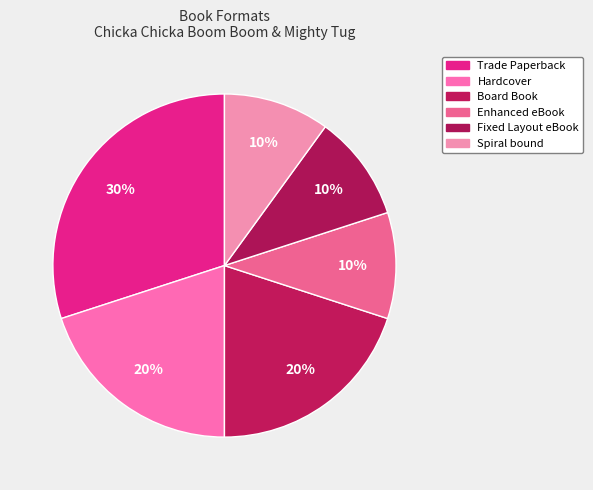

How many slices are in this pie chart?

6